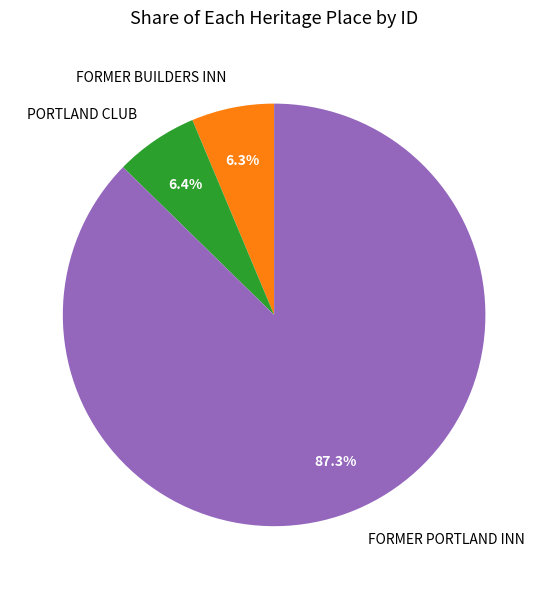

Which category accounts for the majority?

FORMER PORTLAND INN